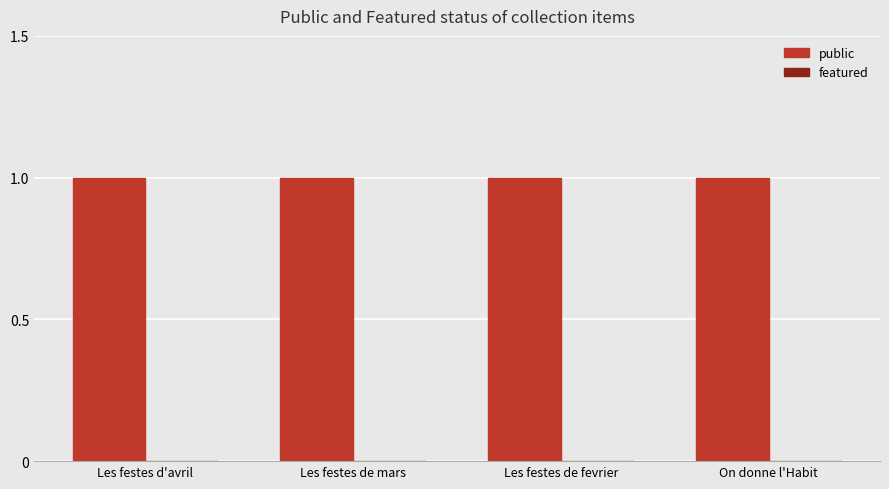

The value of featured at Les festes de fevrier is 0. True or false?

True